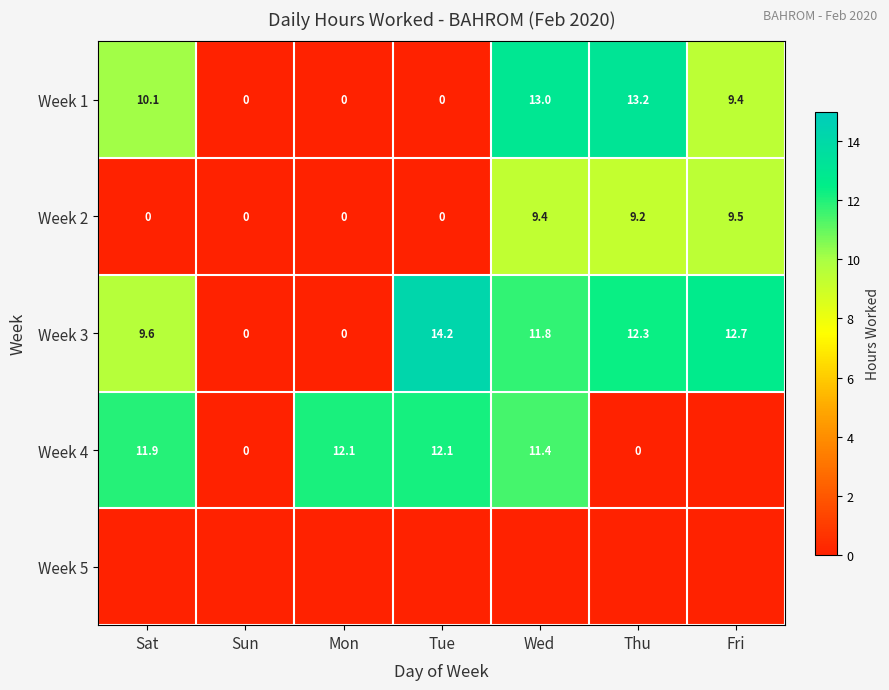

The value of Week 1 at Tue is 0.0. True or false?

True